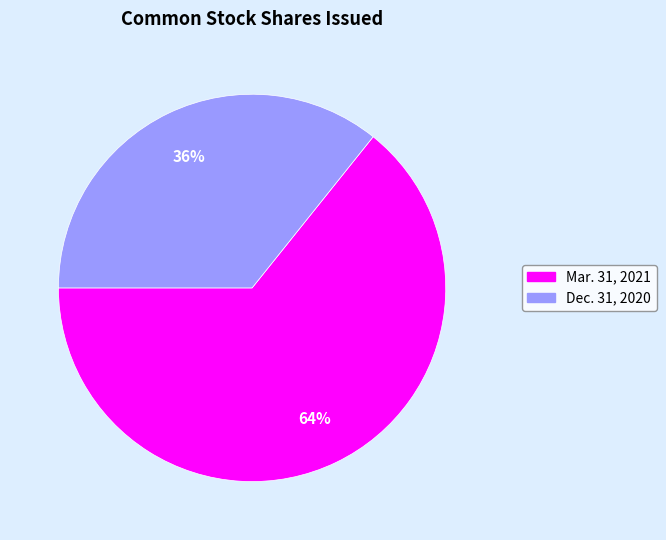

Does any single category account for the majority?

Yes